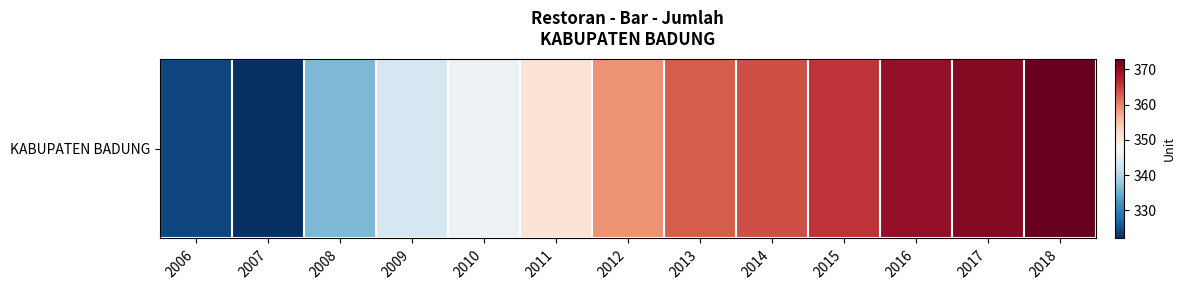

What is the difference between the maximum and minimum values?

51